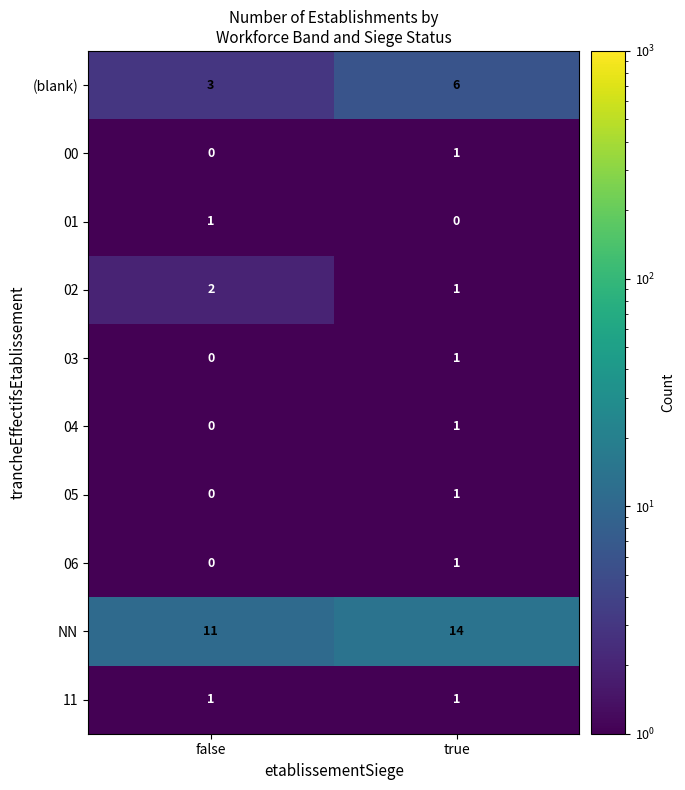

What is the spread (max minus min) of values at true?

14